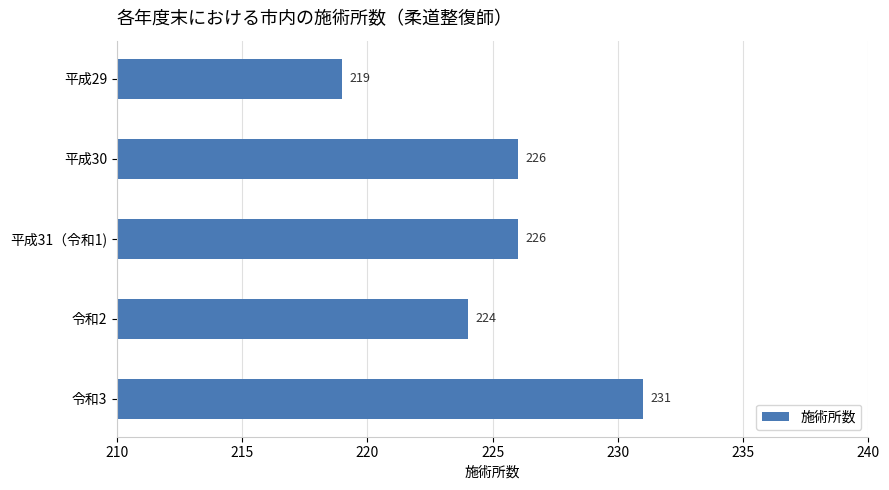

How many values are between 224 and 226?

3